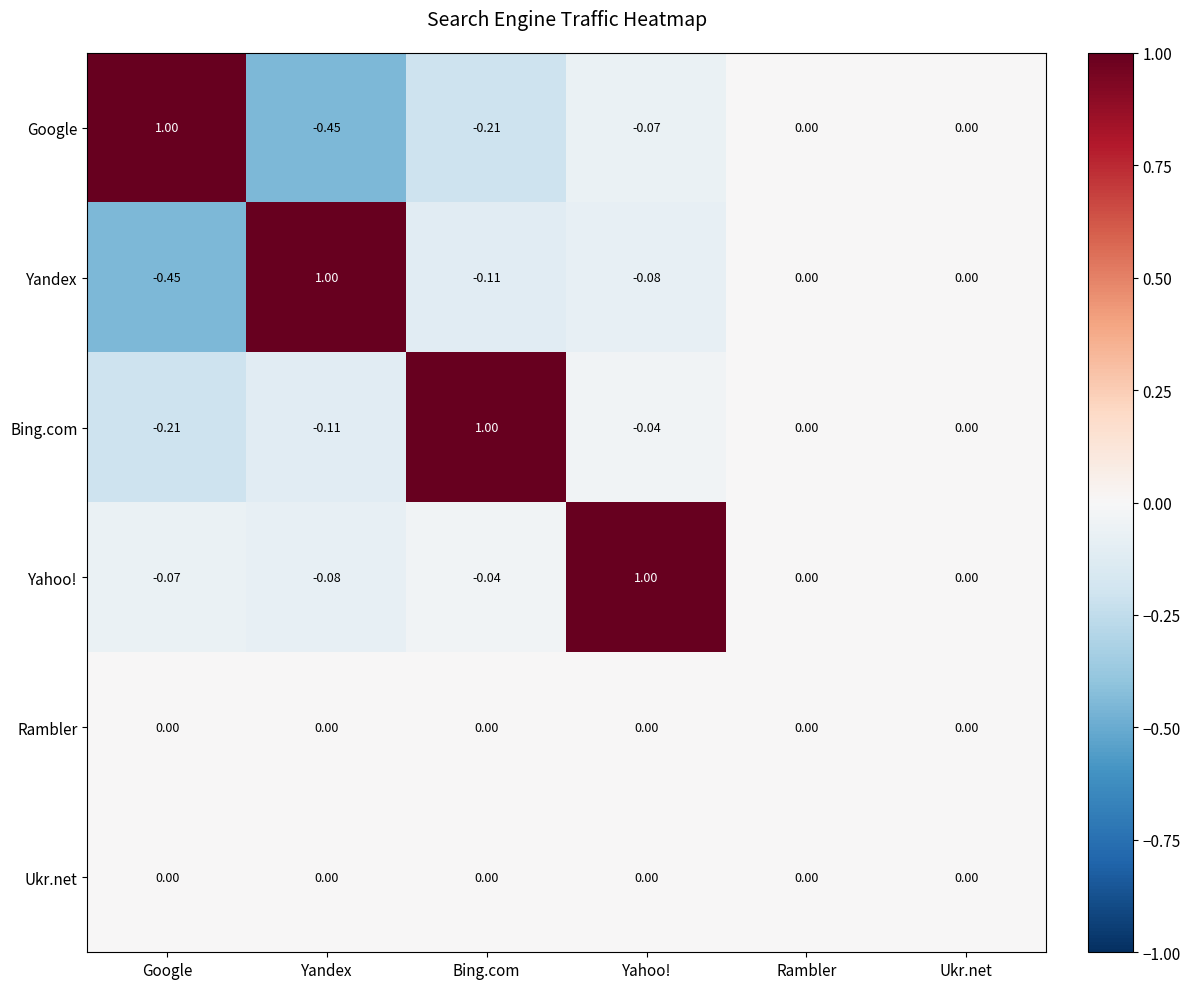

Is the value of Google at Yandex greater than the value of Bing.com at Ukr.net?

No